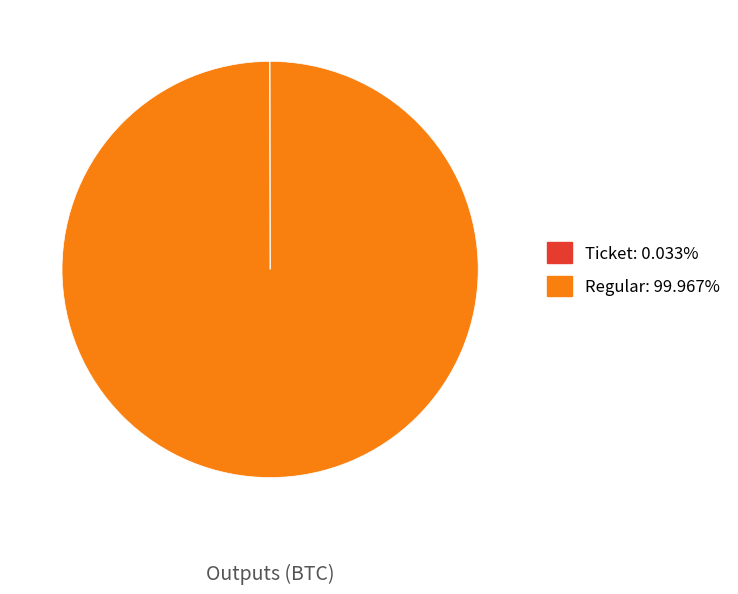

Which category has the biggest portion of the pie?

Regular